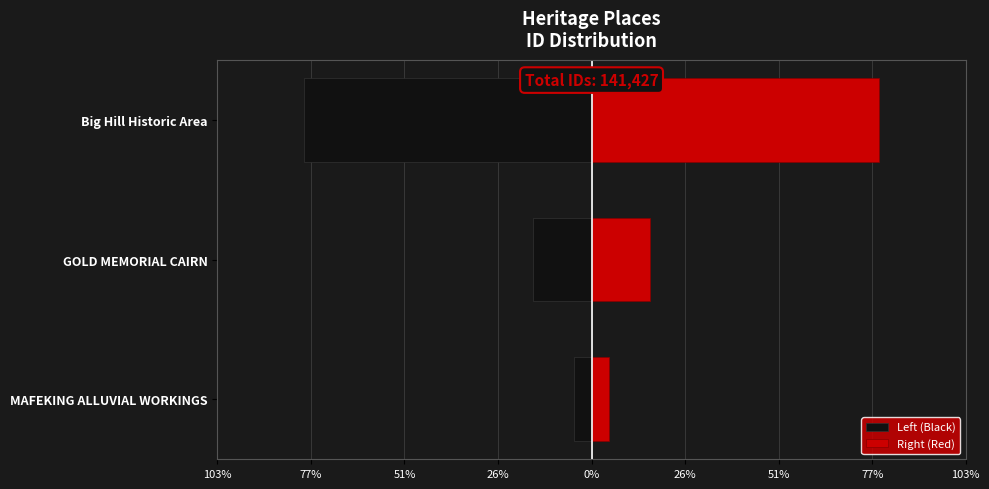

Is the value of Left (Black) at MAFEKING ALLUVIAL WORKINGS greater than the value of Right (Red) at GOLD MEMORIAL CAIRN?

No